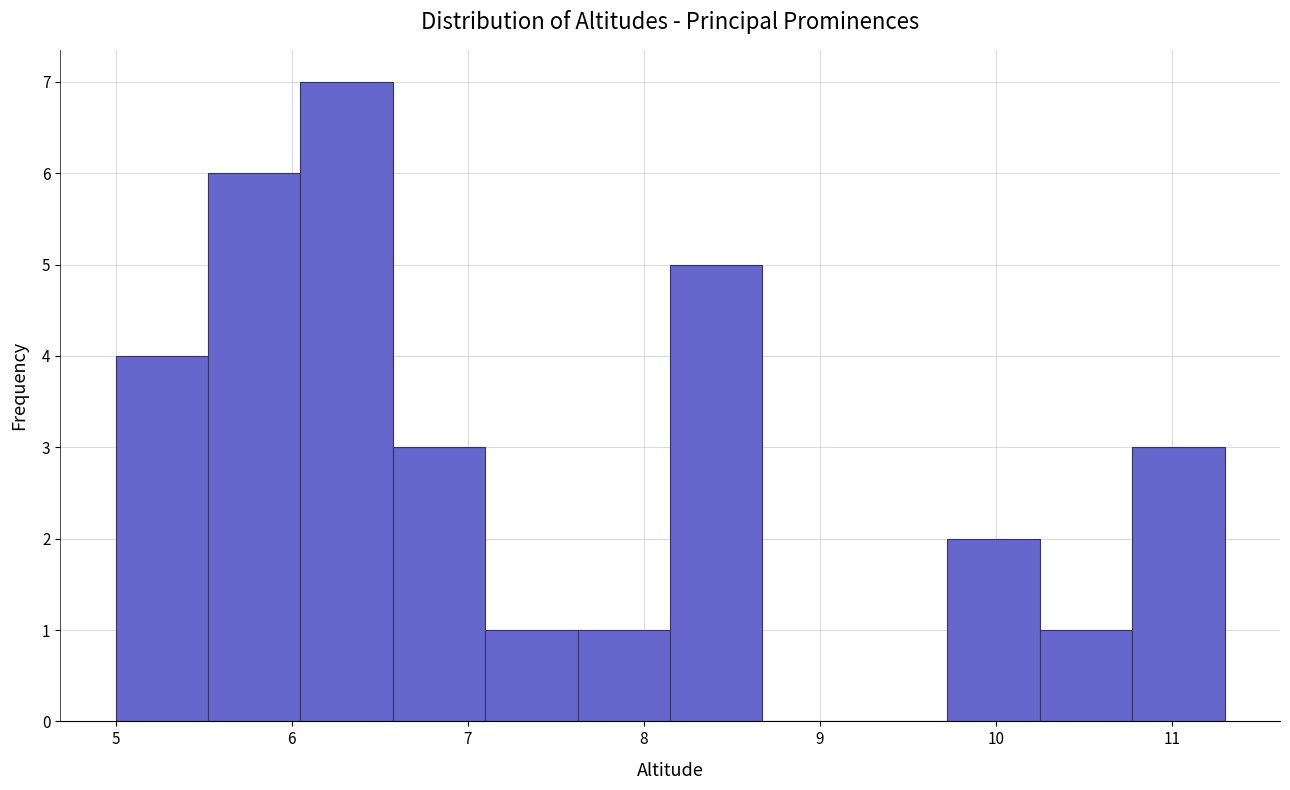

What is the height of the bar covering 5.0 to 5.5 on the x-axis? Neither the bar edges nor the heights are printed on the chart, so give them approximately, as read against the axes.

4